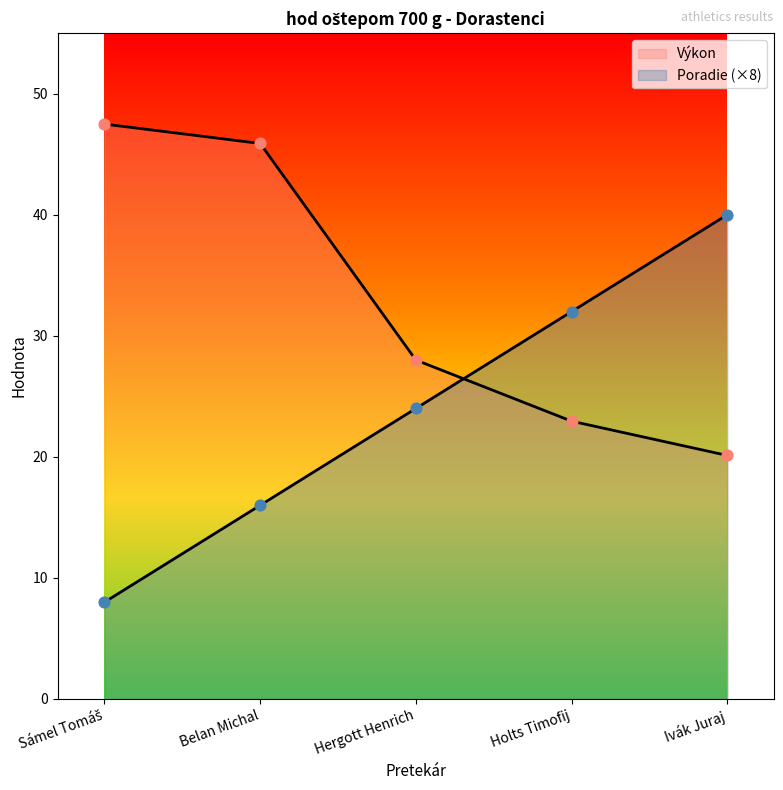

Which series contains the highest Y value?

Výkon